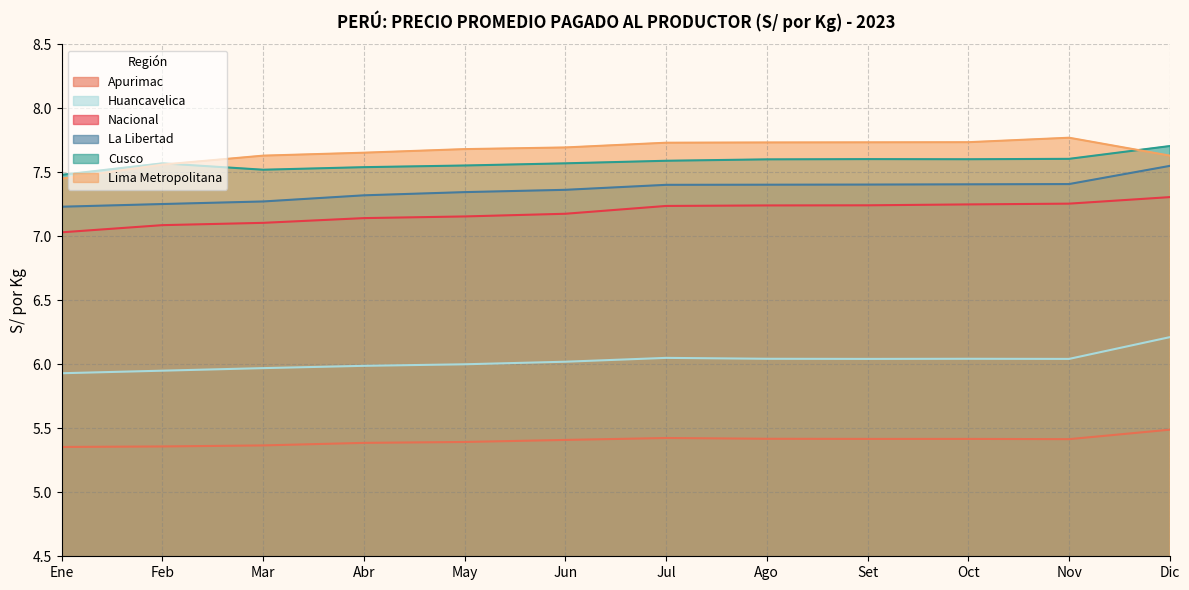

Reading left to right, what are all the values shown in this chart?

Nacional: 7.0	7.1	7.1	7.1	7.2	7.2	7.2	7.2	7.2	7.2	7.3	7.3
Lima Metropolitana: 7.5	7.6	7.6	7.7	7.7	7.7	7.7	7.7	7.7	7.7	7.8	7.6
Cusco: 7.5	7.6	7.5	7.5	7.6	7.6	7.6	7.6	7.6	7.6	7.6	7.7
La Libertad: 7.2	7.3	7.3	7.3	7.3	7.4	7.4	7.4	7.4	7.4	7.4	7.5
Apurimac: 5.4	5.4	5.4	5.4	5.4	5.4	5.4	5.4	5.4	5.4	5.4	5.5
Huancavelica: 5.9	6.0	6.0	6.0	6.0	6.0	6.0	6.0	6.0	6.0	6.0	6.2